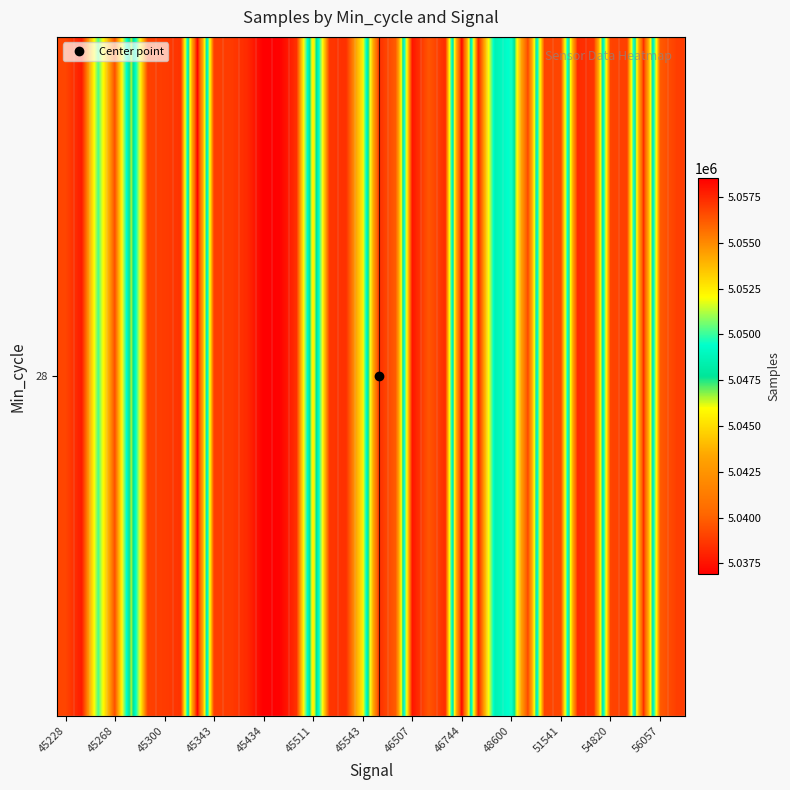

What is the average value?

5051852